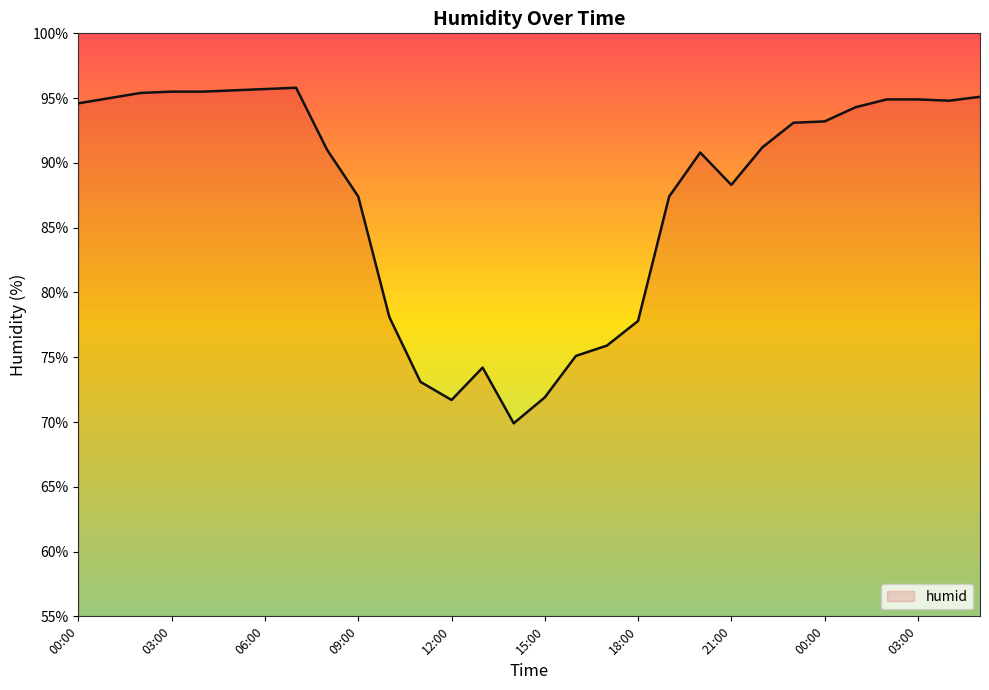

What is the minimum value shown in the chart?

69.9